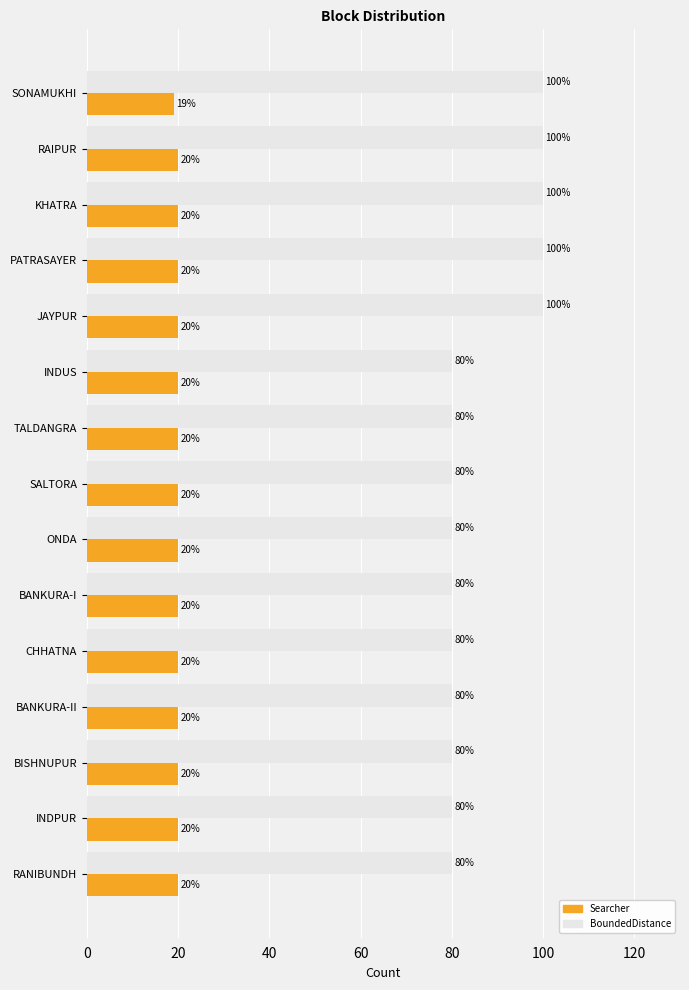

Rank the series by their maximum value, from lowest to highest.

Searcher, BoundedDistance